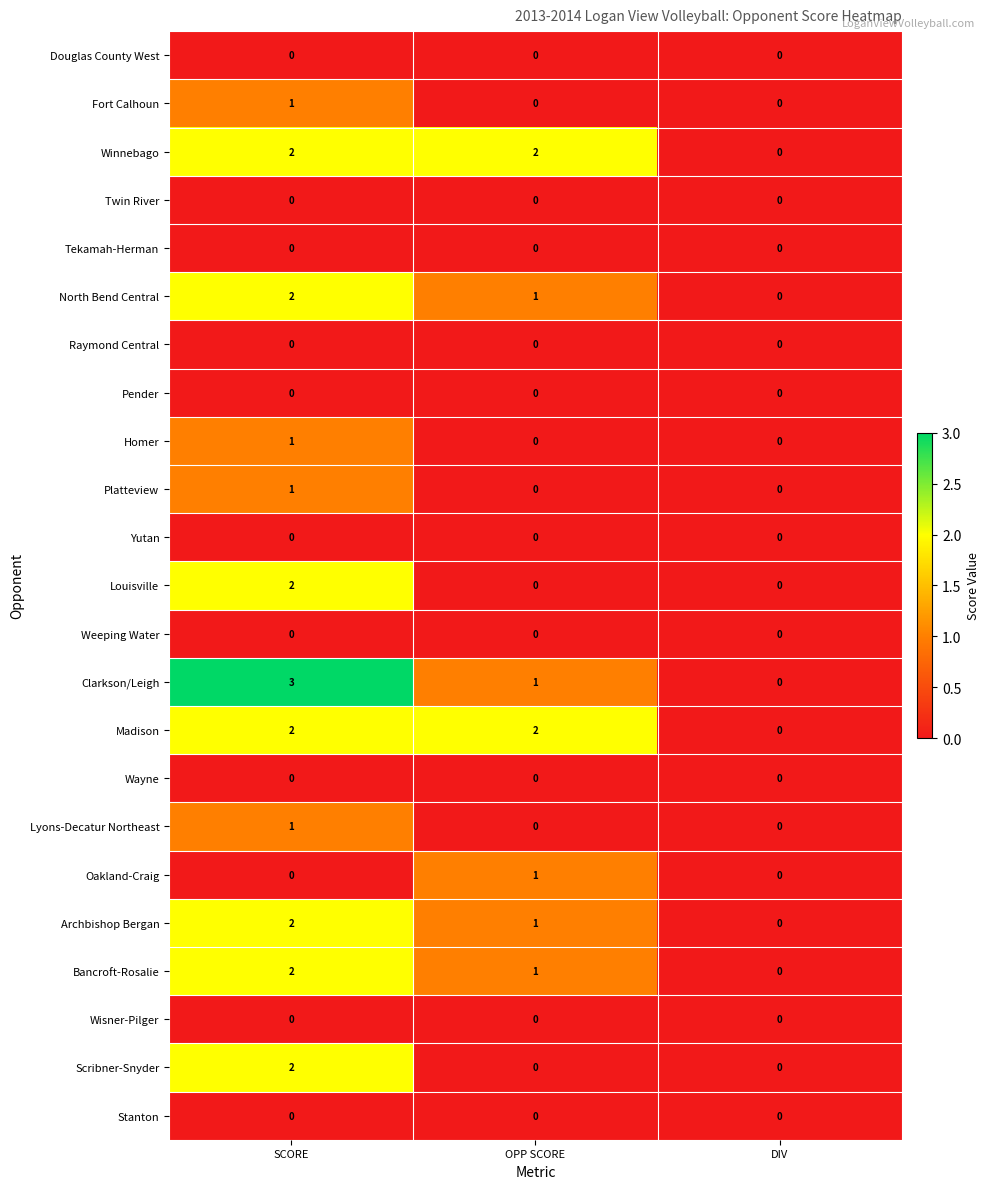

Which series has the widest spread of values?

Clarkson/Leigh